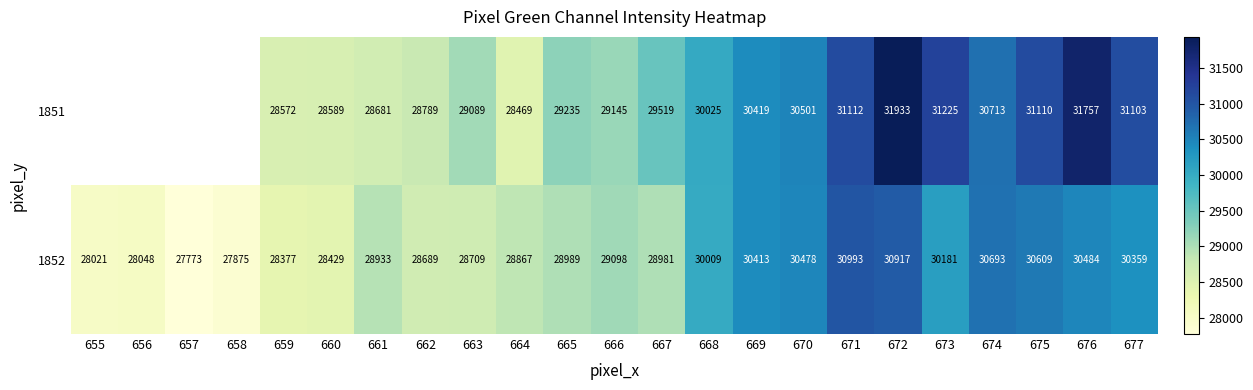

What value does the 1852 series have at 661, to the nearest 50?

28950